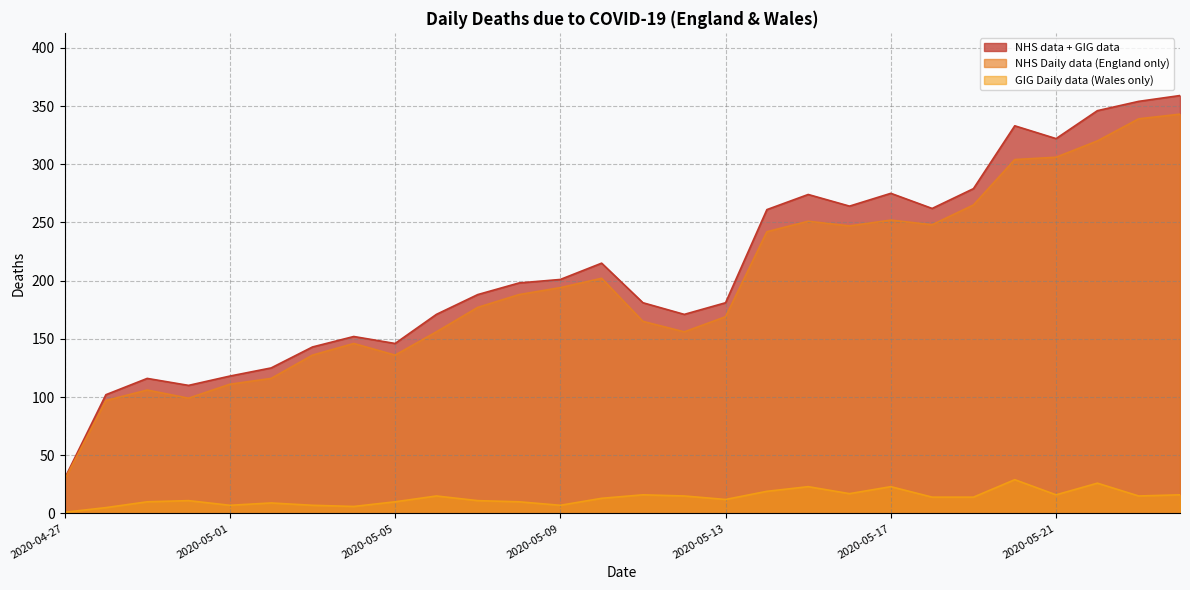

Rank the series at 2020-05-24 from highest to lowest value.

NHS data + GIG data, NHS Daily data (England only), GIG Daily data (Wales only)